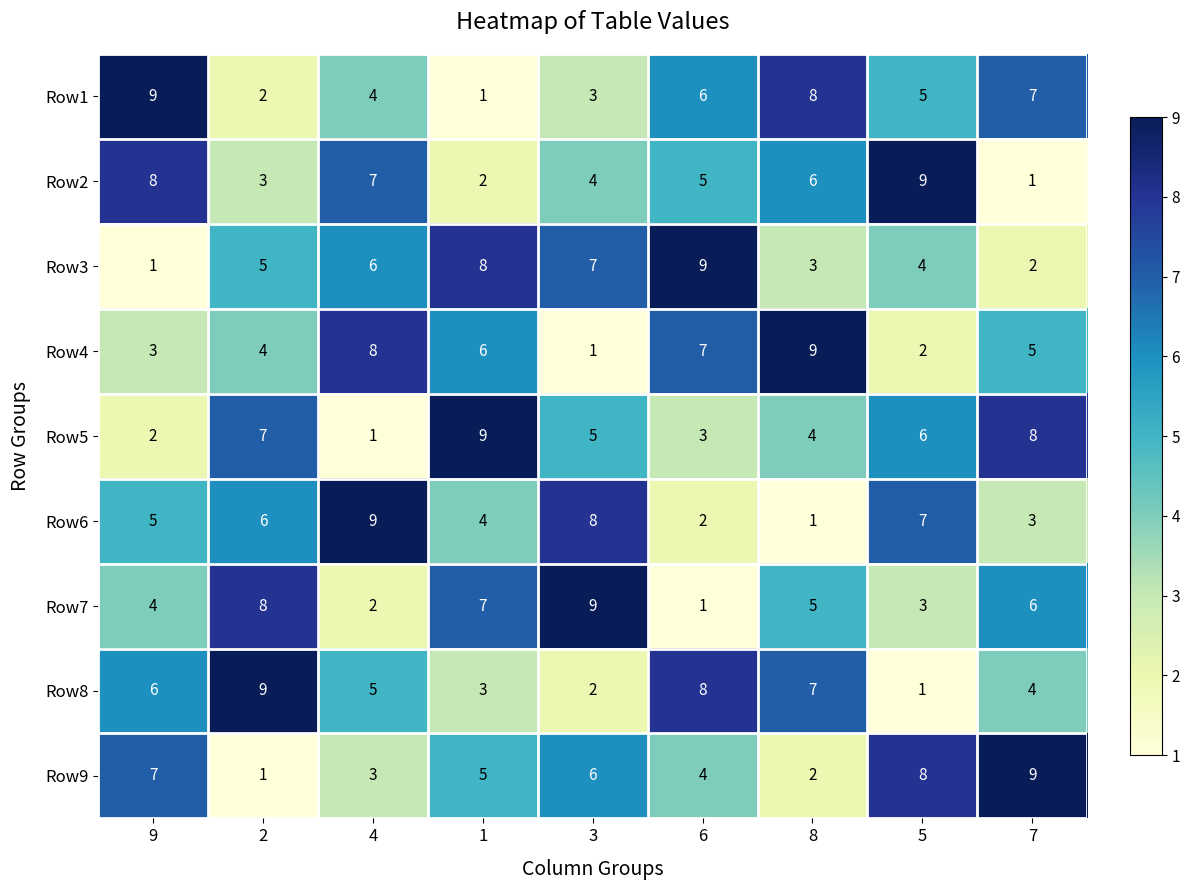

What is the total value across all series at 4?

45